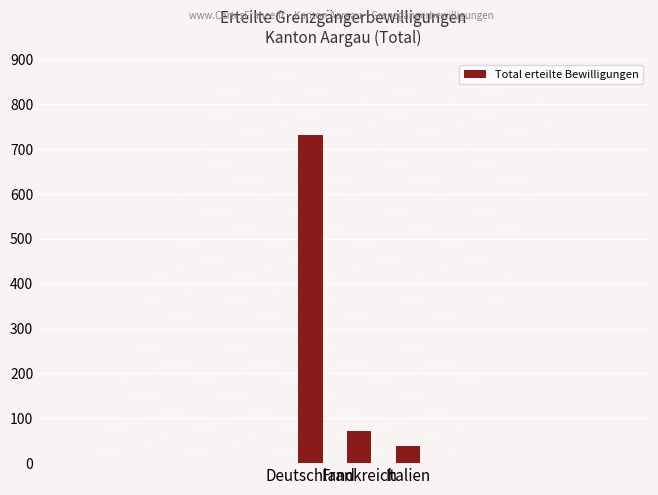

What is the average value?

281